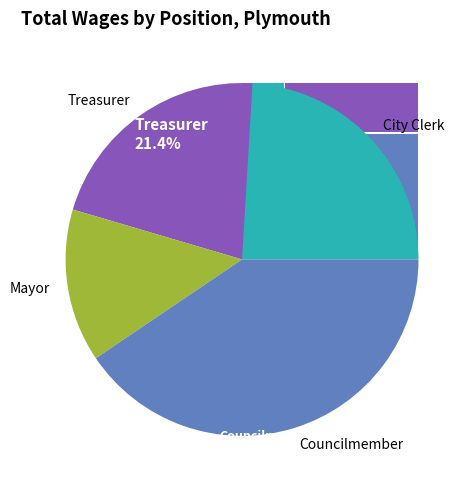

To the nearest percent, what percentage of the pie is Treasurer?

21%